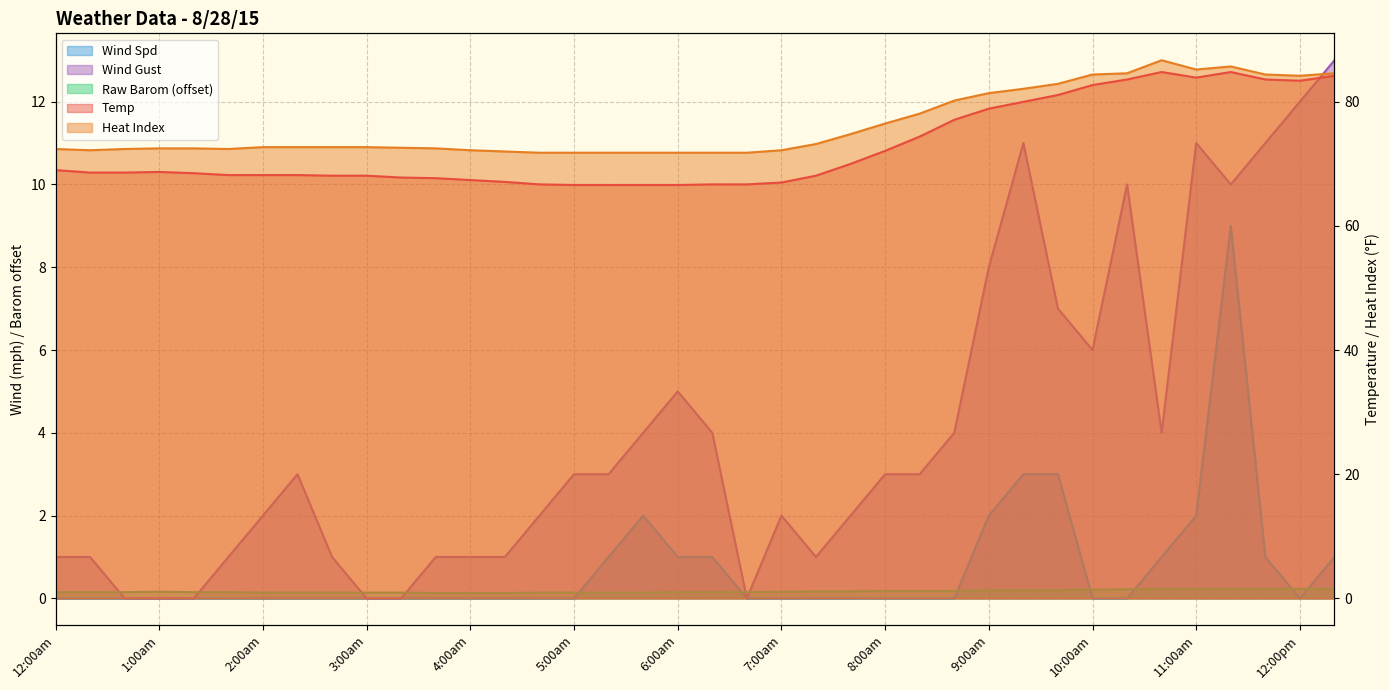

What is the label of the 28th point from the left?

9:00am